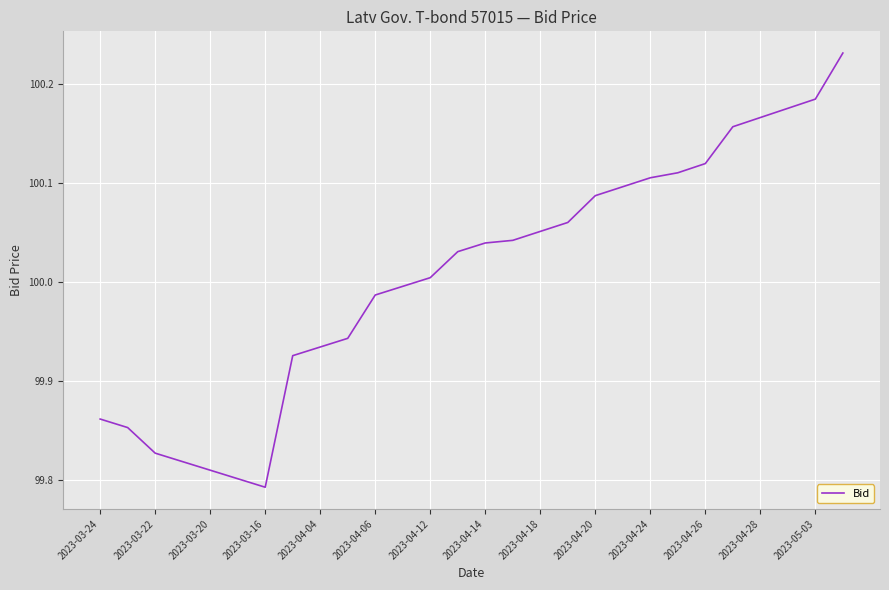

What is the difference between the maximum and minimum values?

0.4